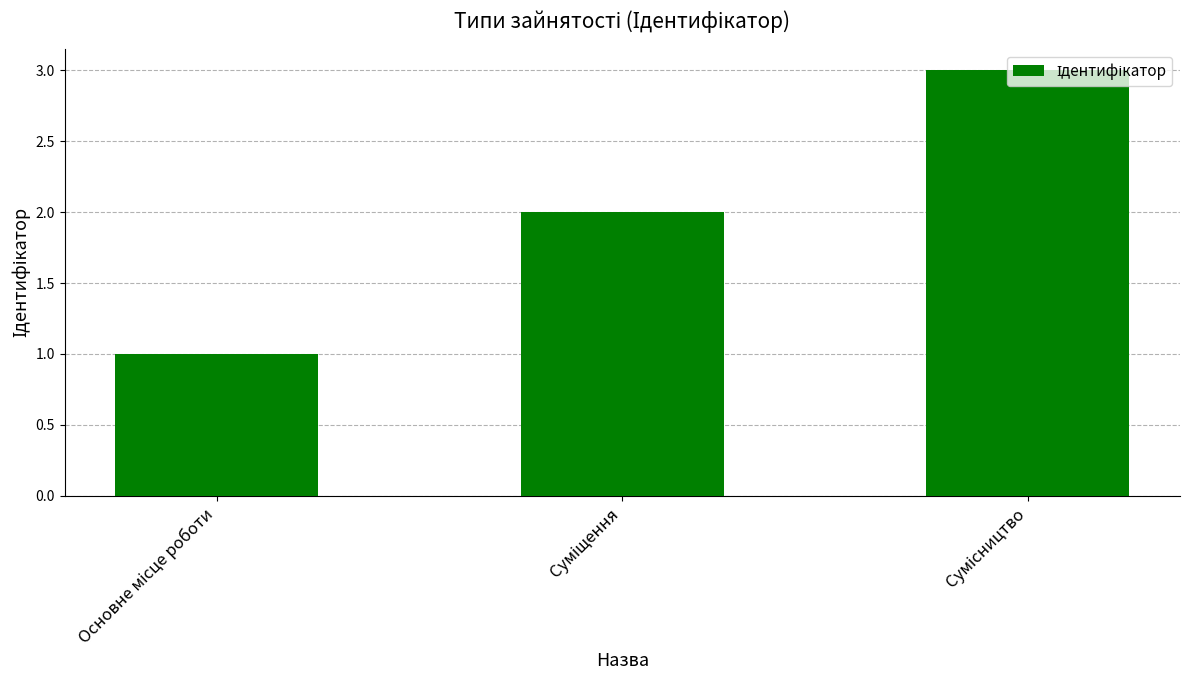

What is the greatest value displayed?

3